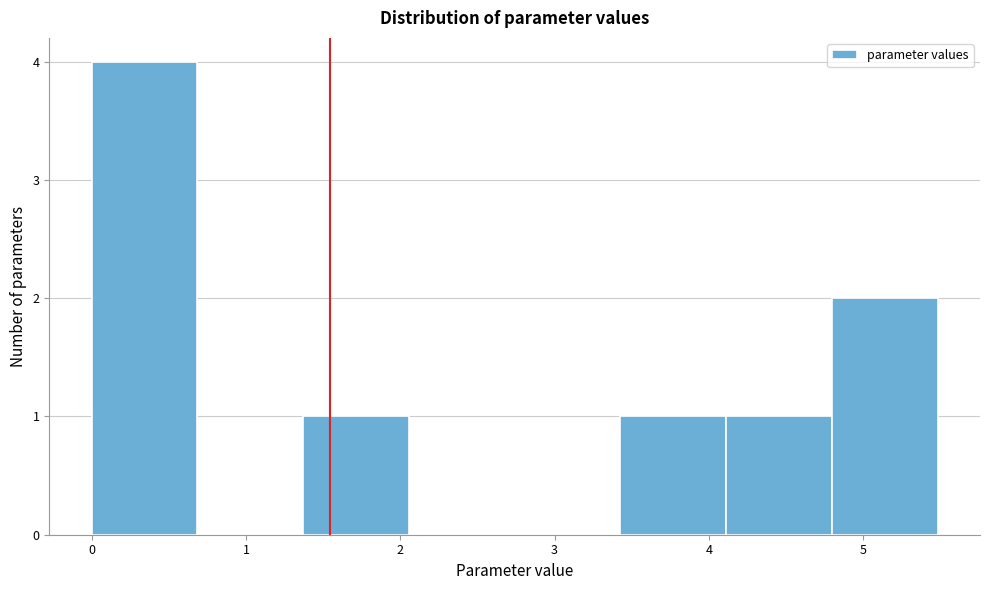

Reading left to right, transcribe this chart: for each bar, give the range it covers on the x-axis and its height. Neither the bar edges nor the heights are printed on the chart, so give them approximately, as read against the axes.

0.0 to 0.7: 4
0.7 to 1.4: 0
1.4 to 2.1: 1
2.1 to 2.7: 0
2.7 to 3.4: 0
3.4 to 4.1: 1
4.1 to 4.8: 1
4.8 to 5.5: 2